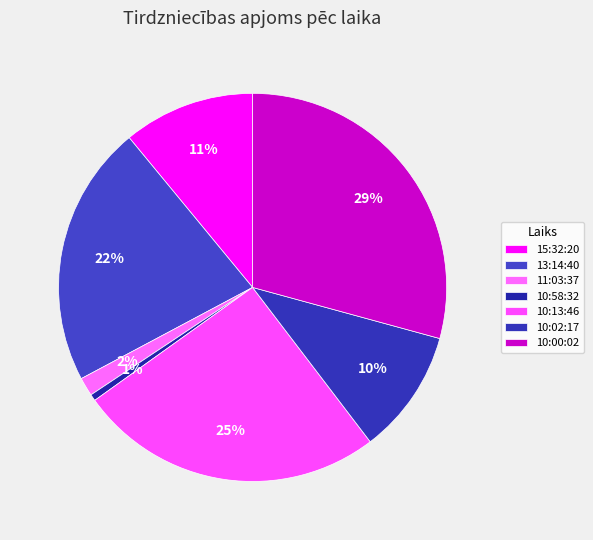

Combined, do 11:03:37 and 13:14:40 account for over 50%?

No